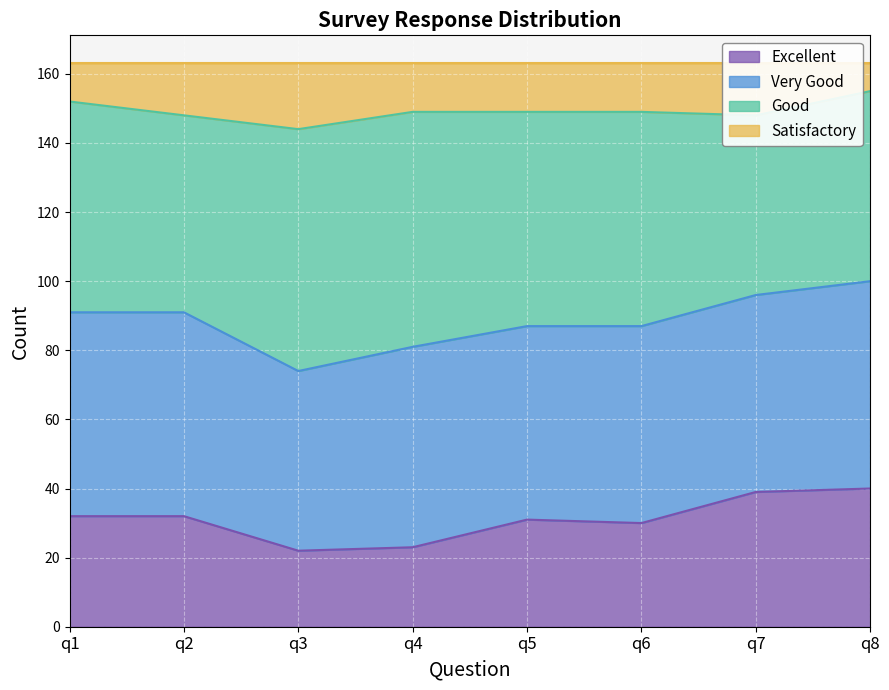

At which category does Satisfactory reach its first local valley?

q3